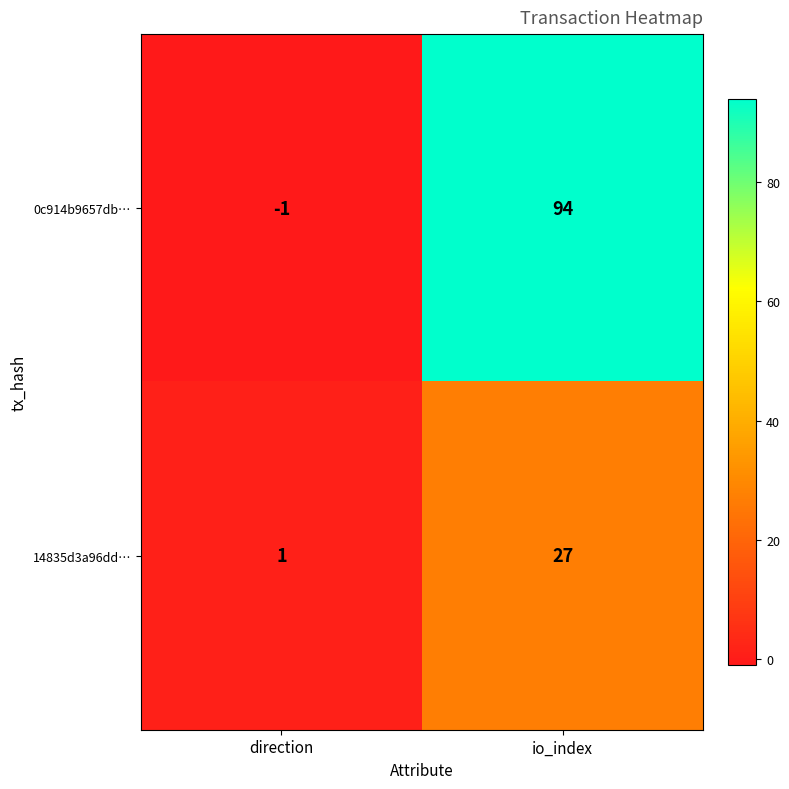

How many categories are shown in the chart?

2